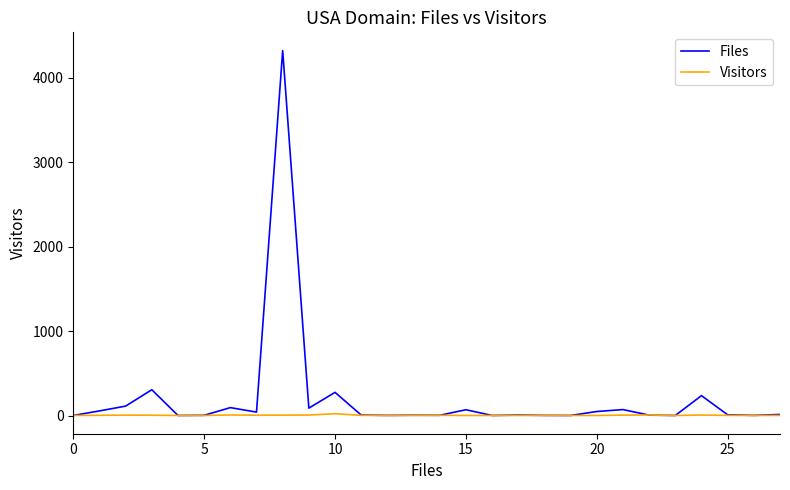

At how many categories does at least one series exceed 974?

1